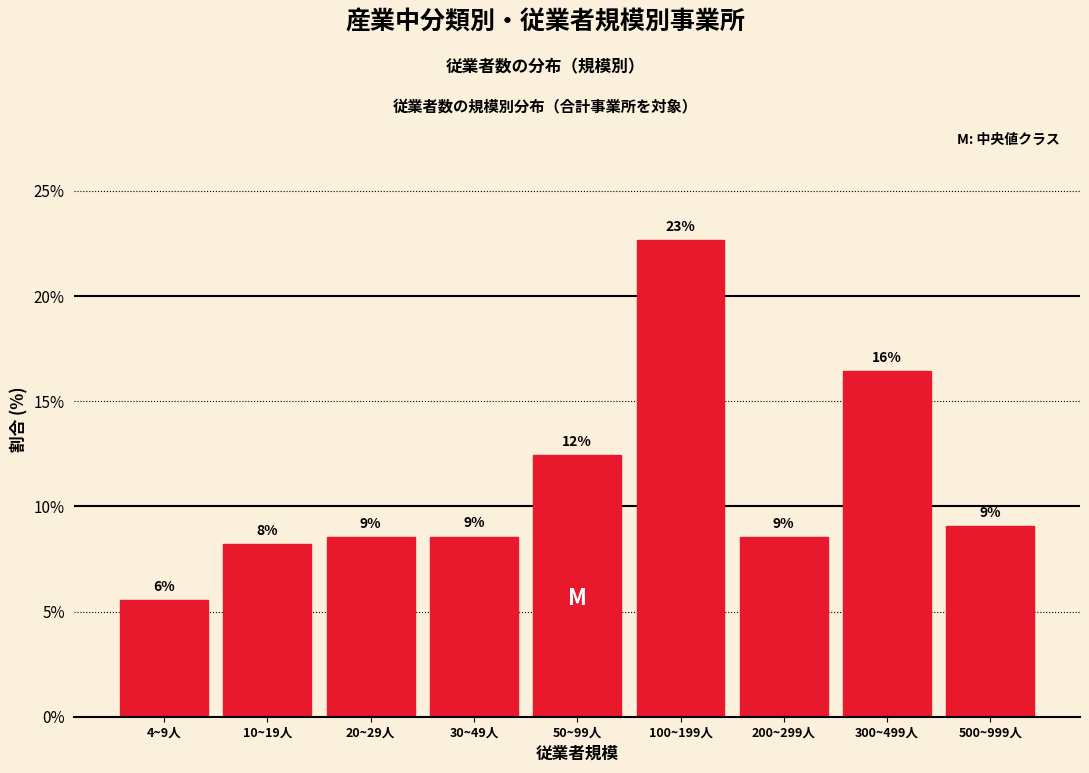

Does the chart contain any negative values?

No